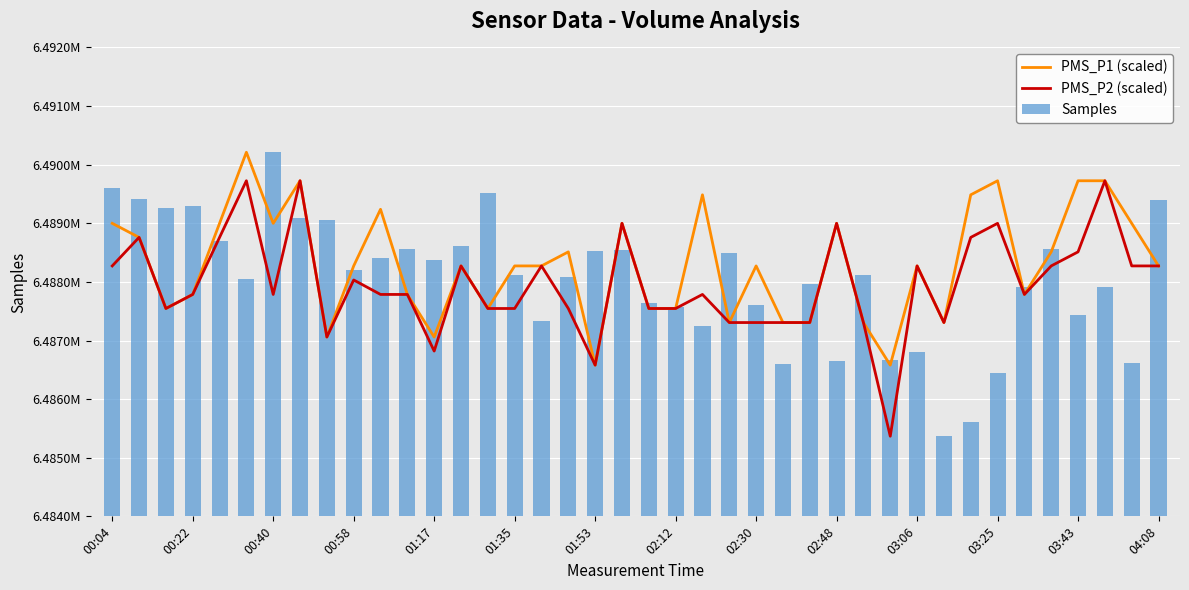

True or false: Samples has a value of 6486652.0 at 02:48.

True